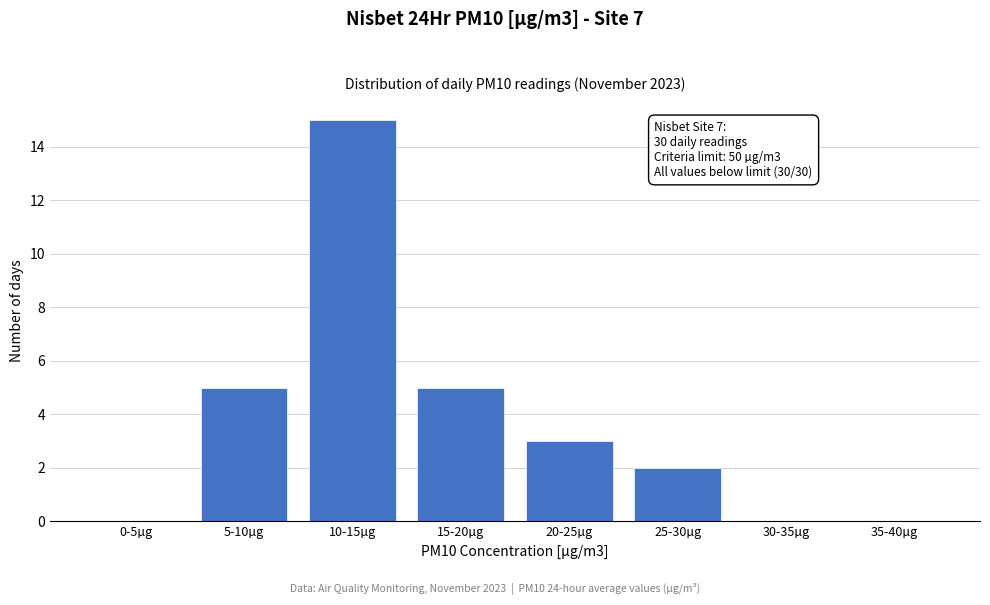

Reading left to right, transcribe all the data shown in this chart.

0-5µg=0	5-10µg=5	10-15µg=15	15-20µg=5	20-25µg=3	25-30µg=2	30-35µg=0	35-40µg=0